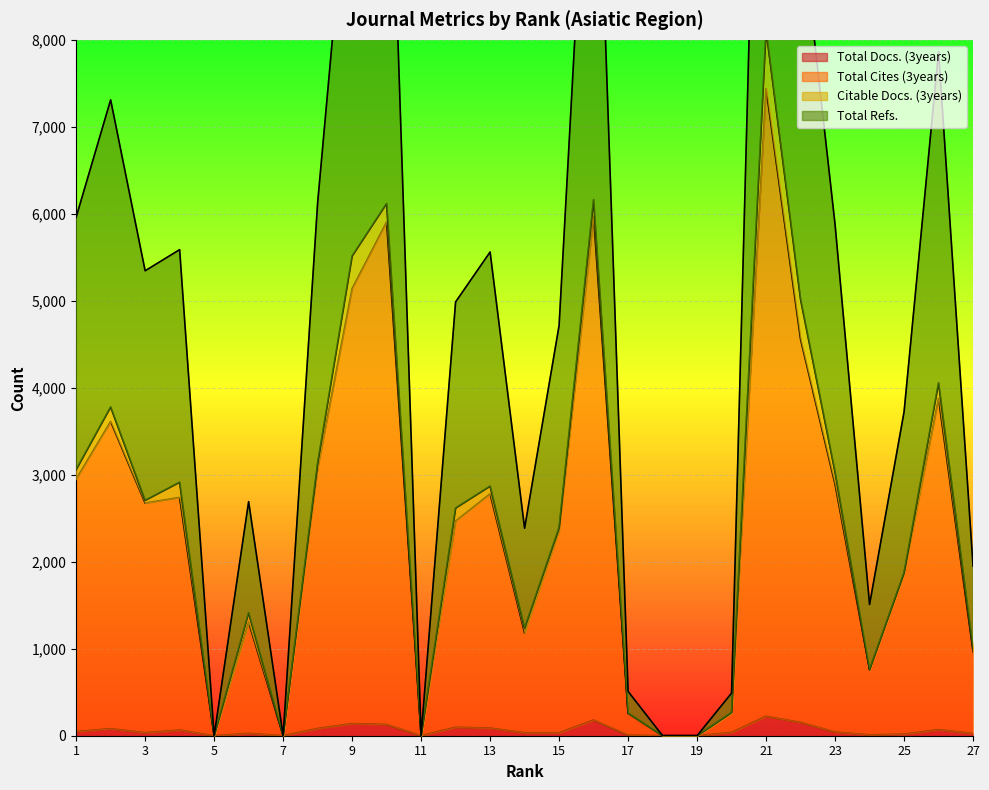

Where is Total Cites (3years) nearest to the value 3720?

2